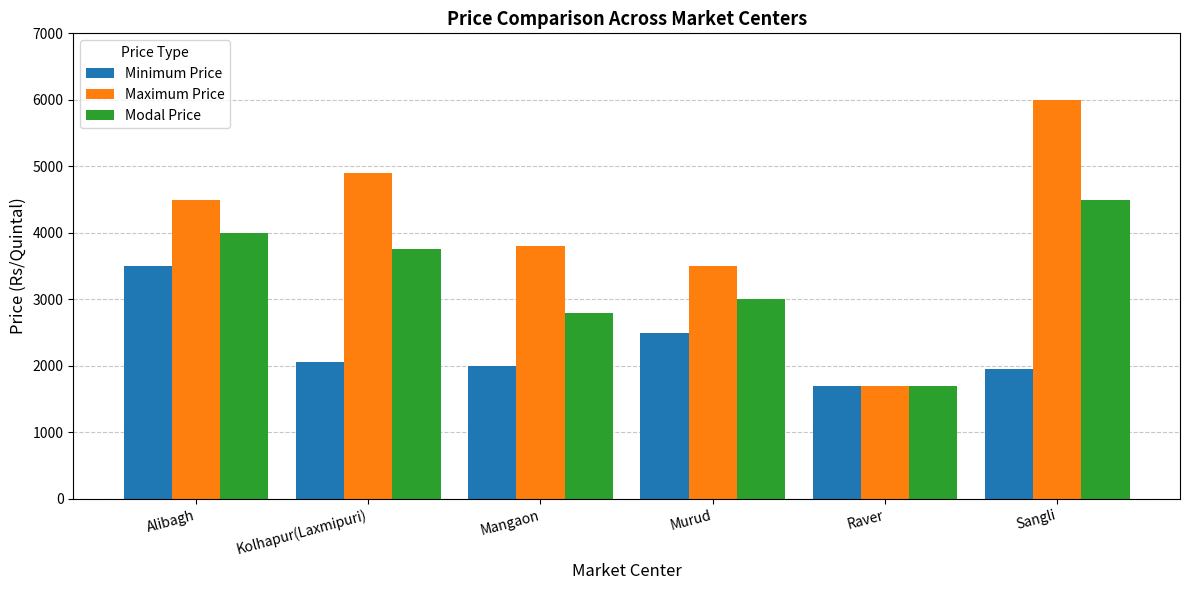

Does the chart contain stacked bars?

No